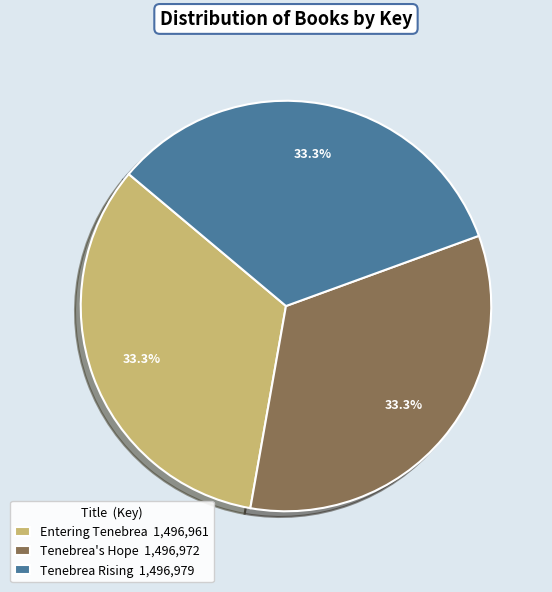

Approximately how many times larger is the value at Tenebrea's Hope 1,496,972 compared to Tenebrea Rising 1,496,979?

1.0